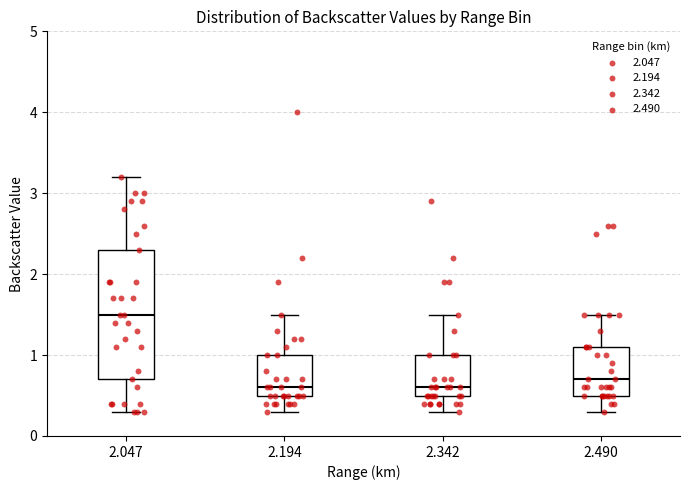

Where does the upper whisker of the box at x = 2.342 end on the y-axis? The values are not printed on the chart, so give them approximately, as read against the axis.

1.5